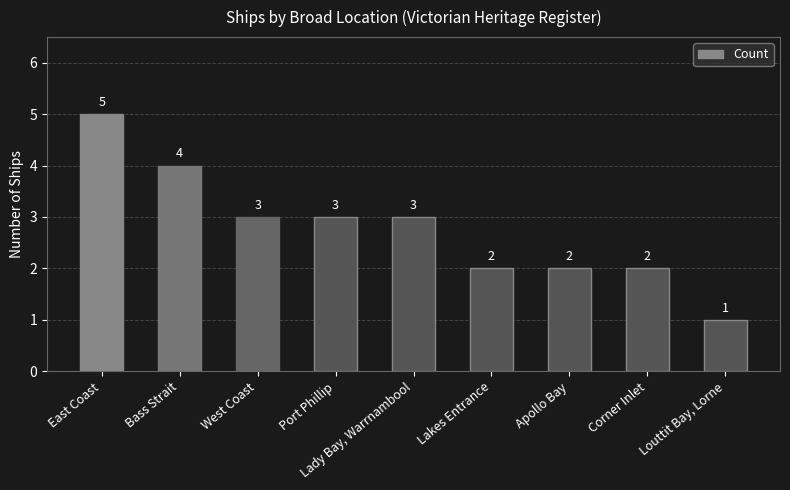

What is the ratio of the value at East Coast to the value at Apollo Bay?

2.5